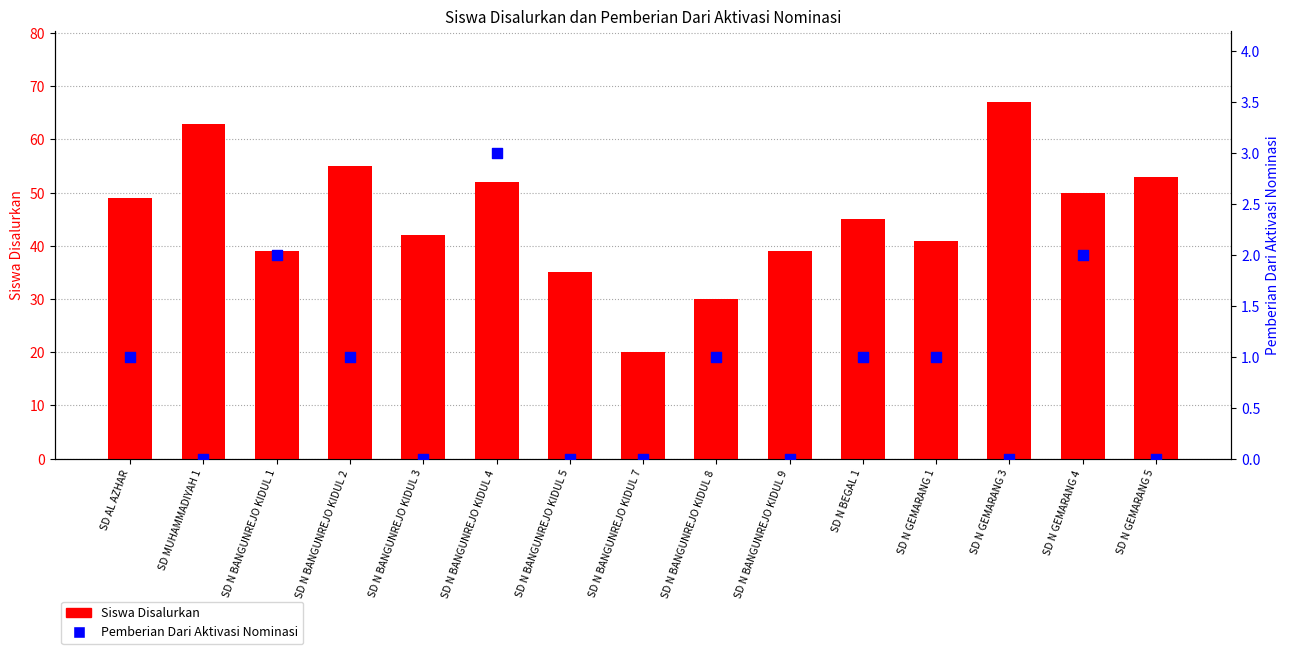

Which series reaches the minimum Y coordinate?

Pemberian Dari Aktivasi Nominasi